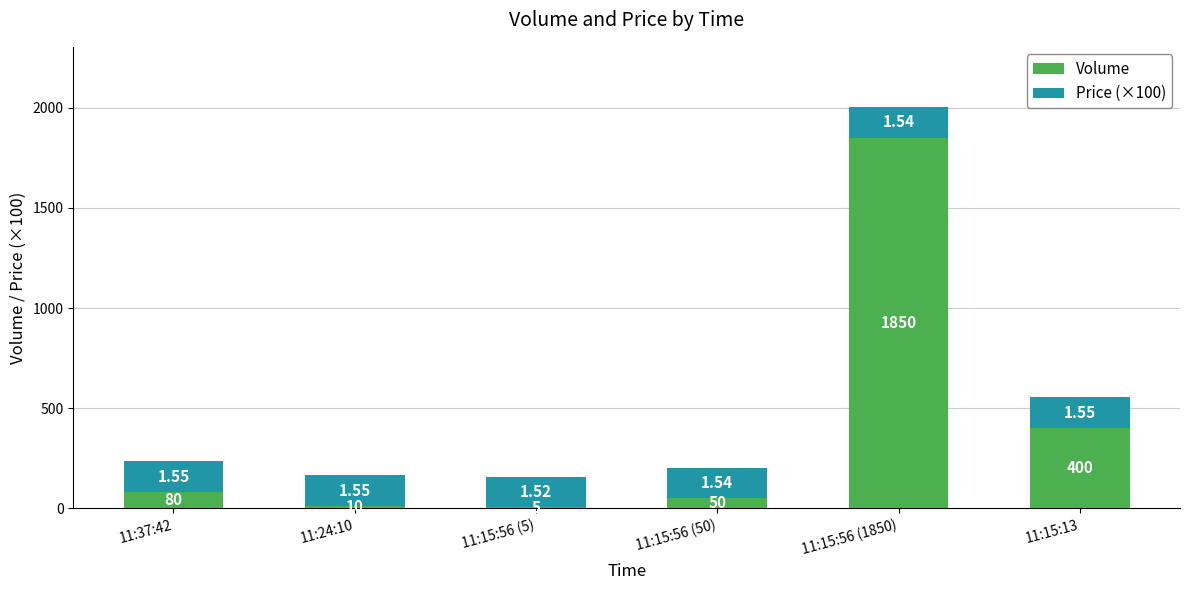

What is the sum of the Volume values at 11:15:56 (1850) and 11:37:42?

1930